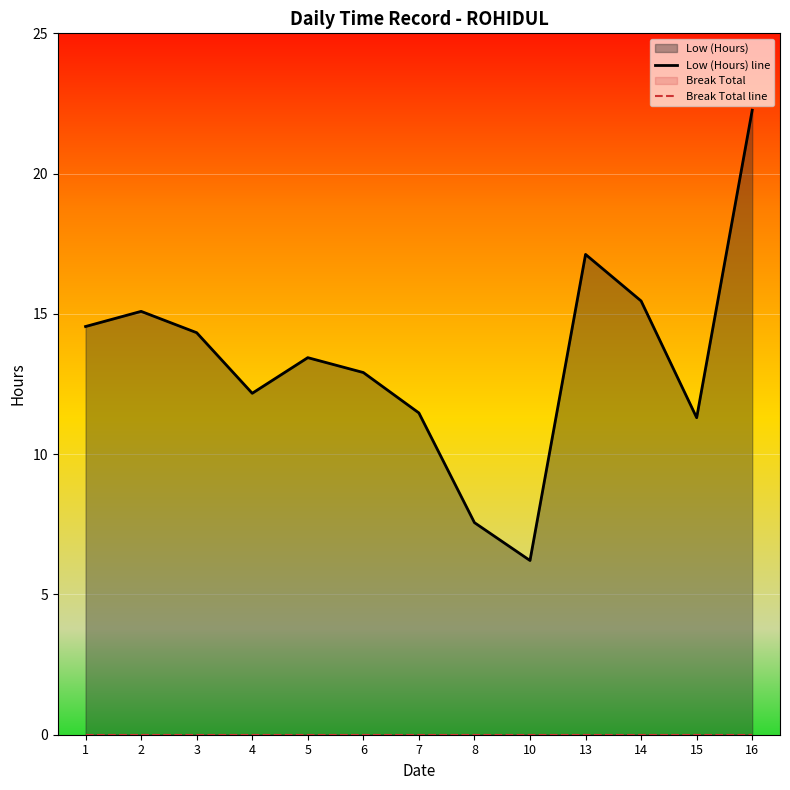

Which category has the highest value in the Low (Hours) line series?

16